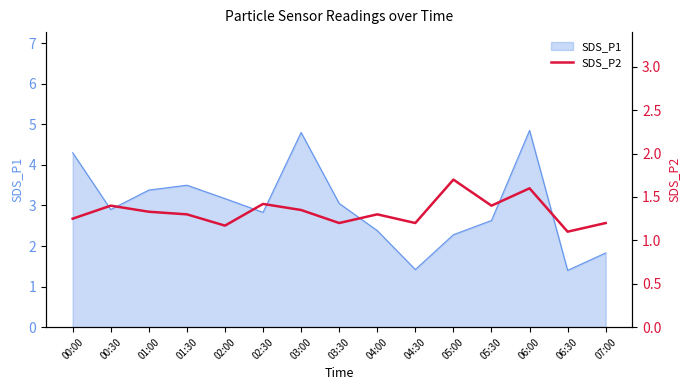

The value of SDS_P1 at 06:00 is 4.8. True or false?

True